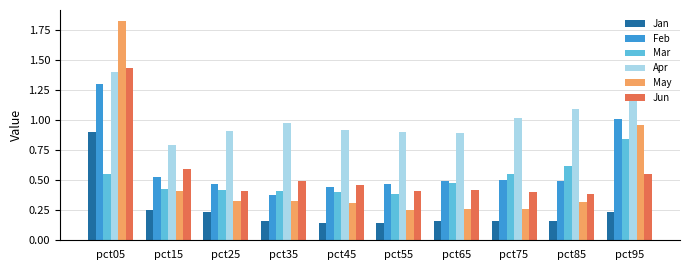

The Mar series shows 0.4 at pct45. True or false?

True